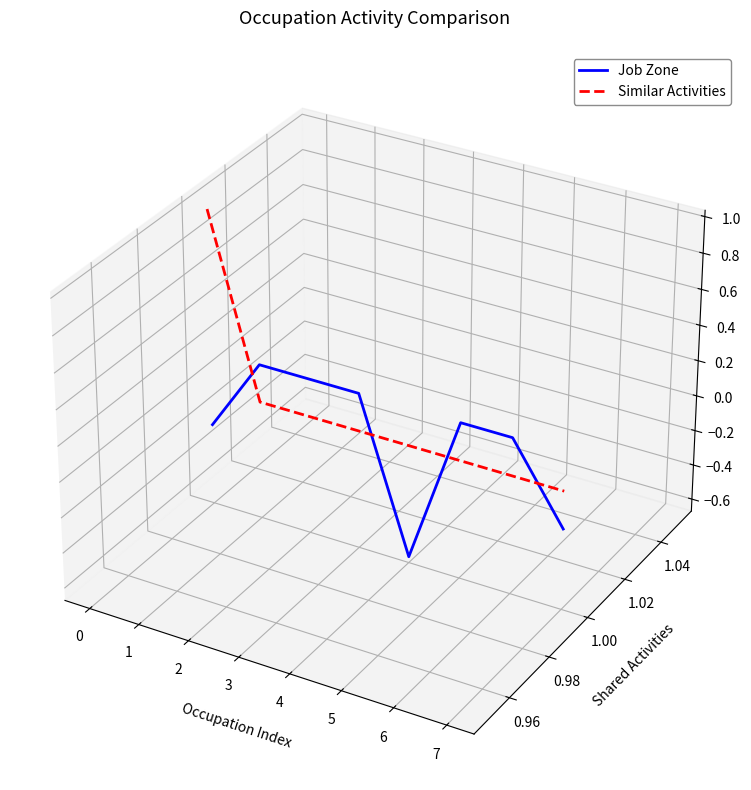

How many intersections are there between Job Zone and Similar Activities?

4